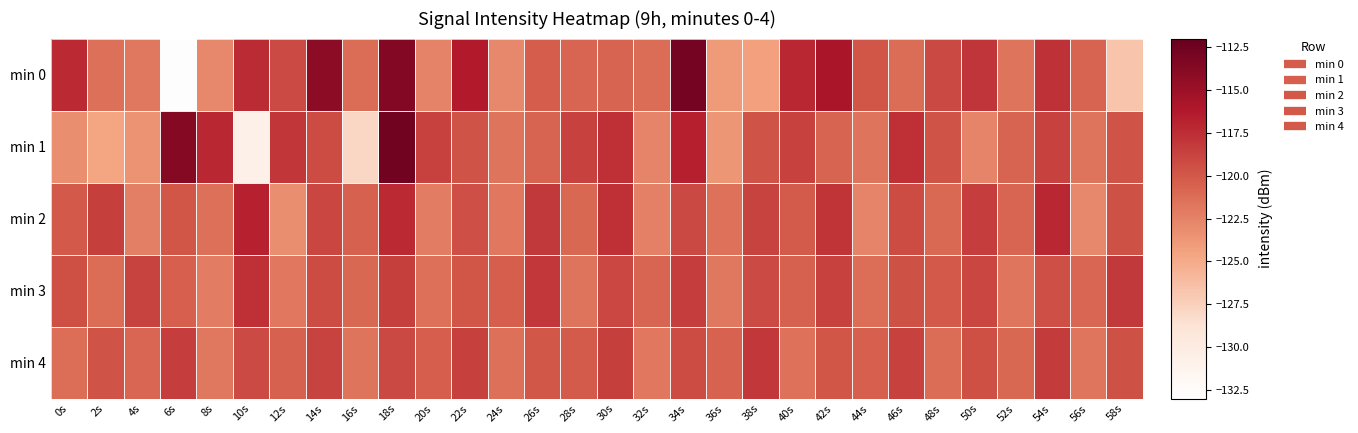

Which series changed the most between 6s and 46s?

min 0